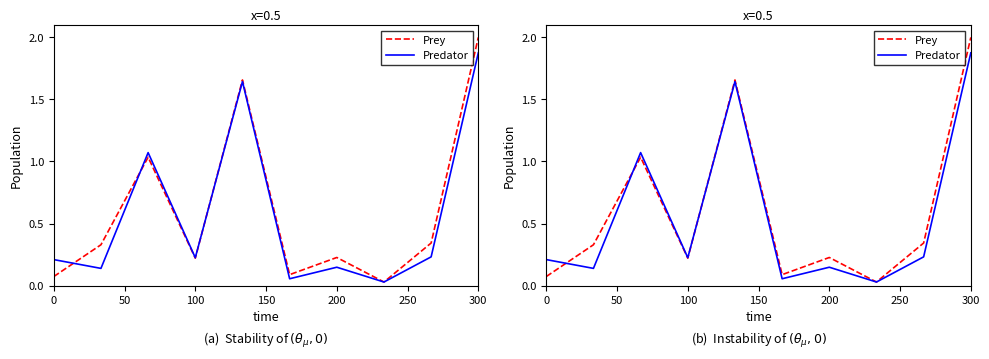

True or false: Prey has more than 2 interior local peaks.

True